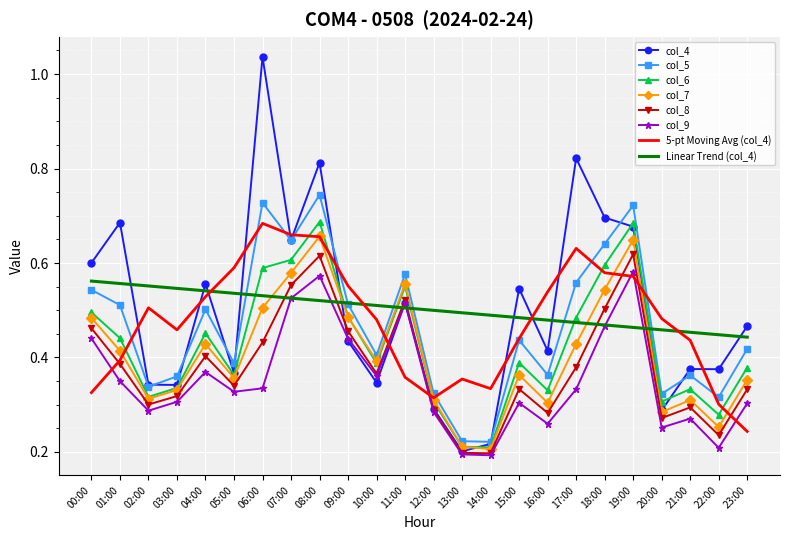

True or false: col_5 and col_9 intersect in this chart.

False